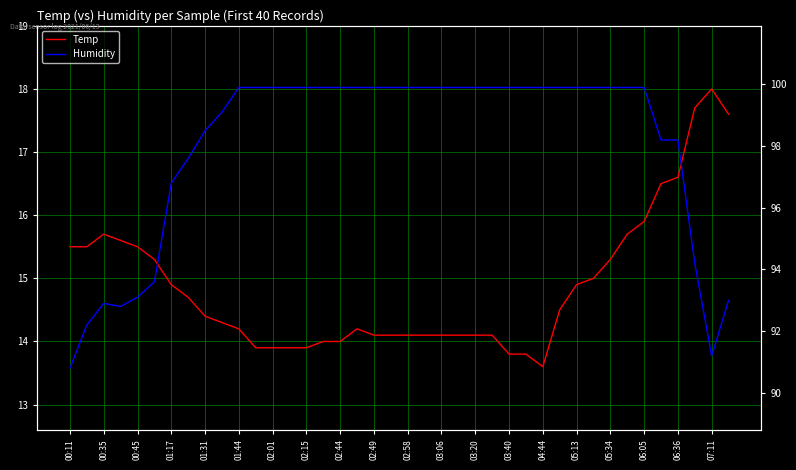

Is the value of Temp at 06:05 greater than the value of Humidity at 05:34?

No